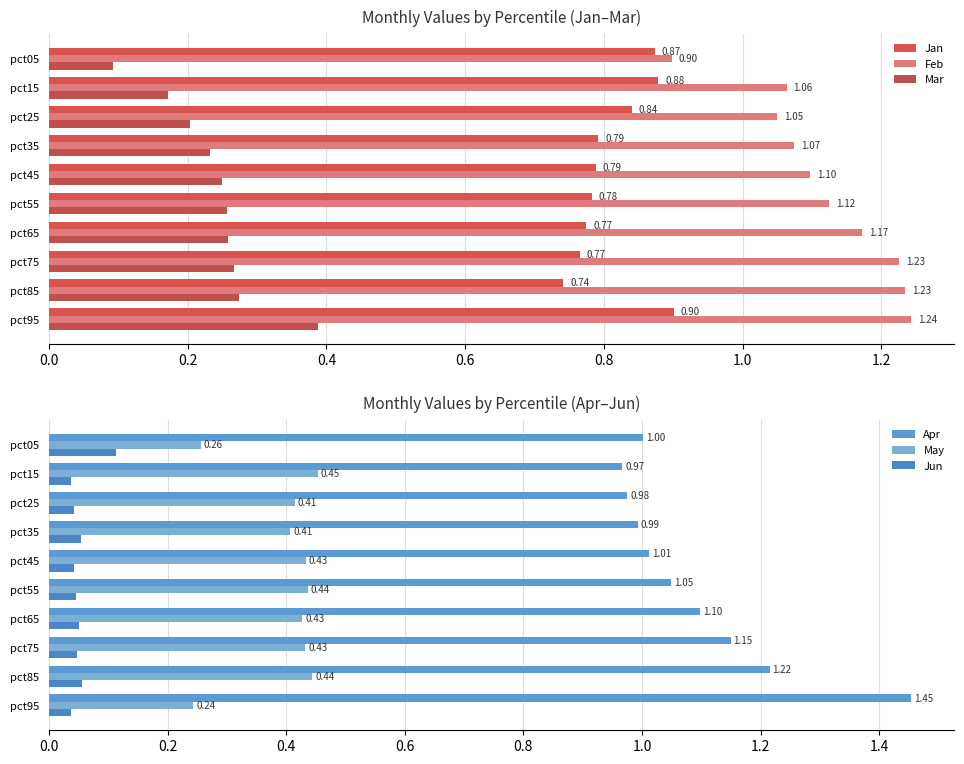

How many series are shown in this chart?

6